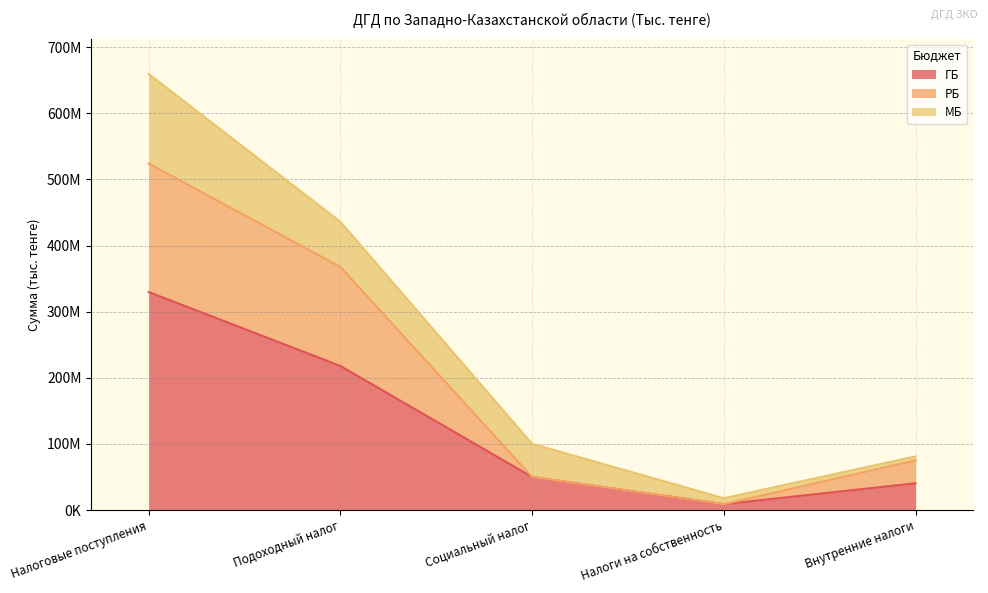

Between Социальный налог and Подоходный налог, which is larger?

Подоходный налог